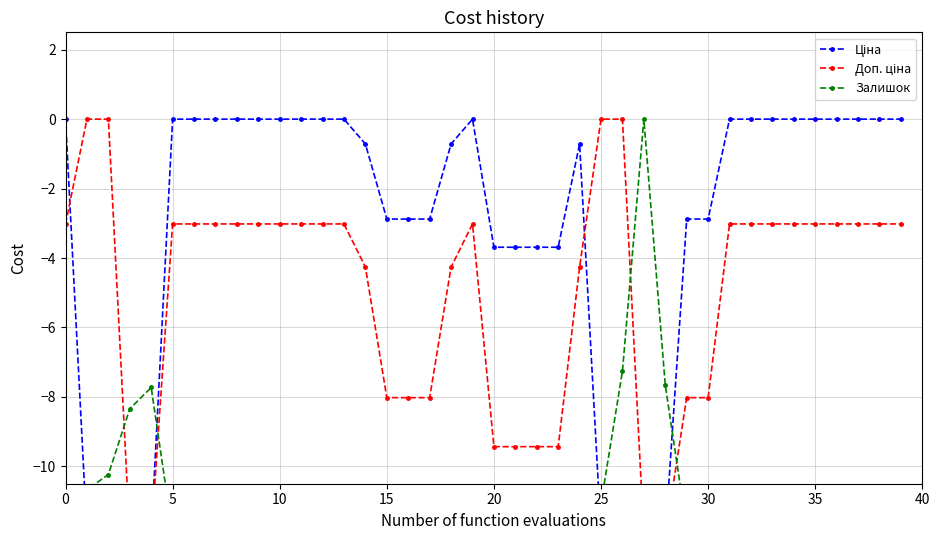

What is the value of the Ціна point at the 24th from the left?

-3.7